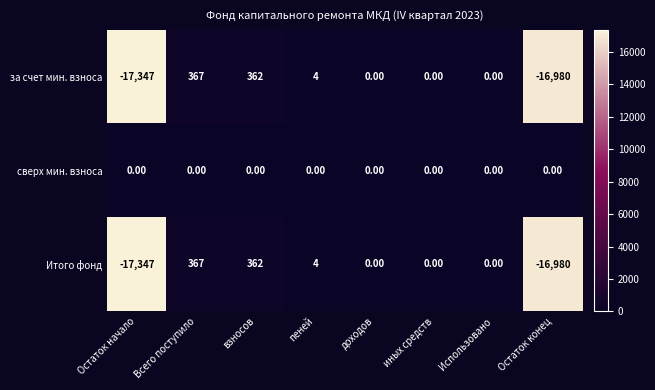

At which category is the sum across all series the highest?

Всего поступило